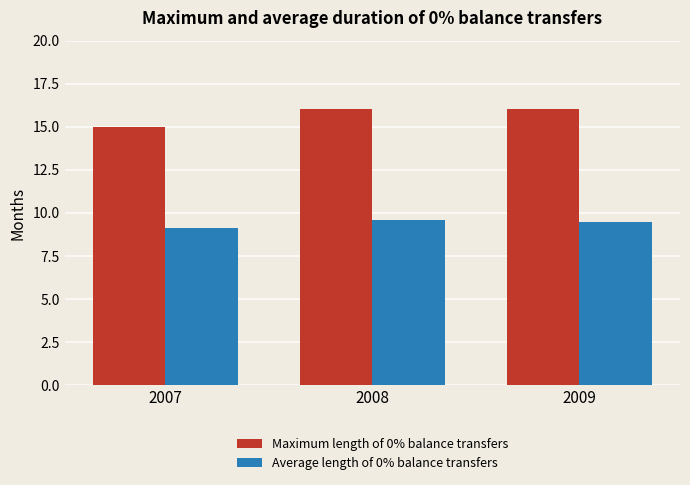

The value of Maximum length of 0% balance transfers at 2007 is 15.0. True or false?

True